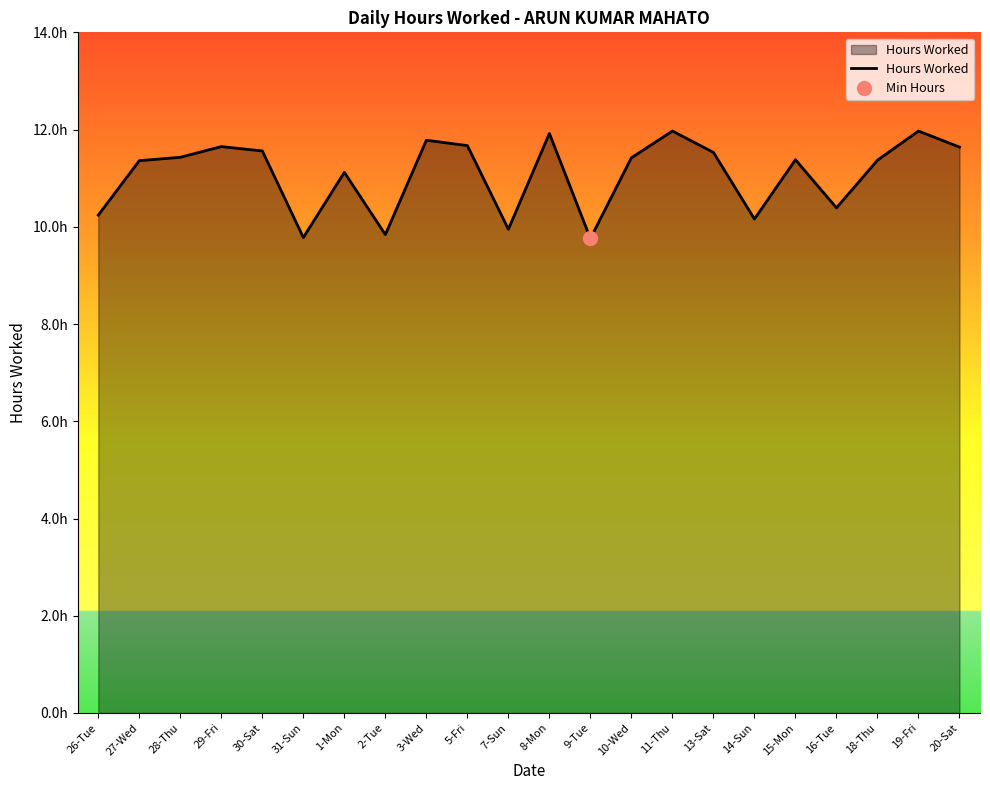

Between 13-Sat and 1-Mon, which is larger?

13-Sat